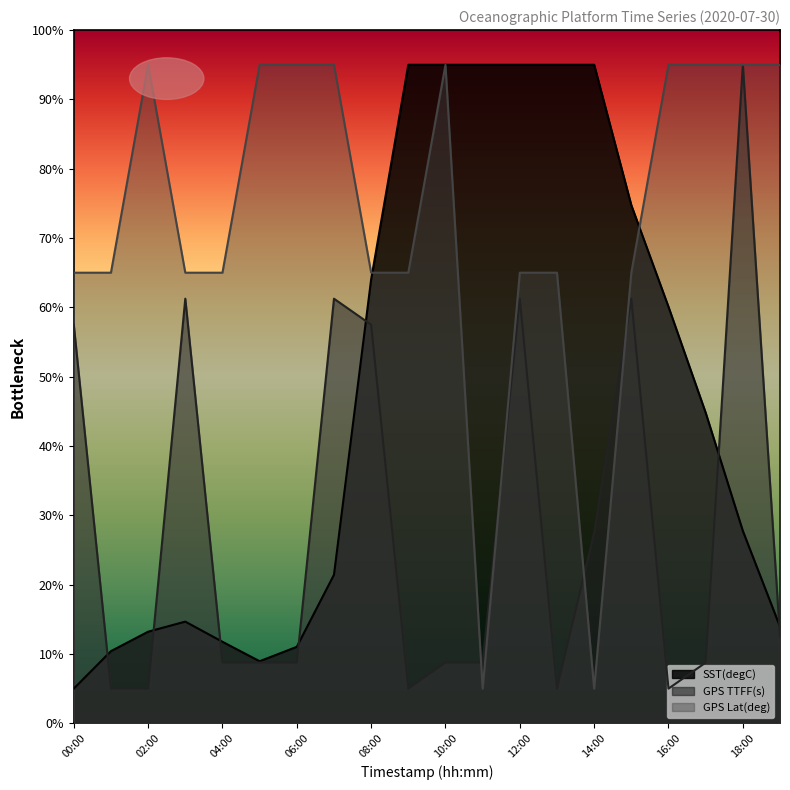

Which category has the lowest value in the GPS Lat(deg) series?

11:00